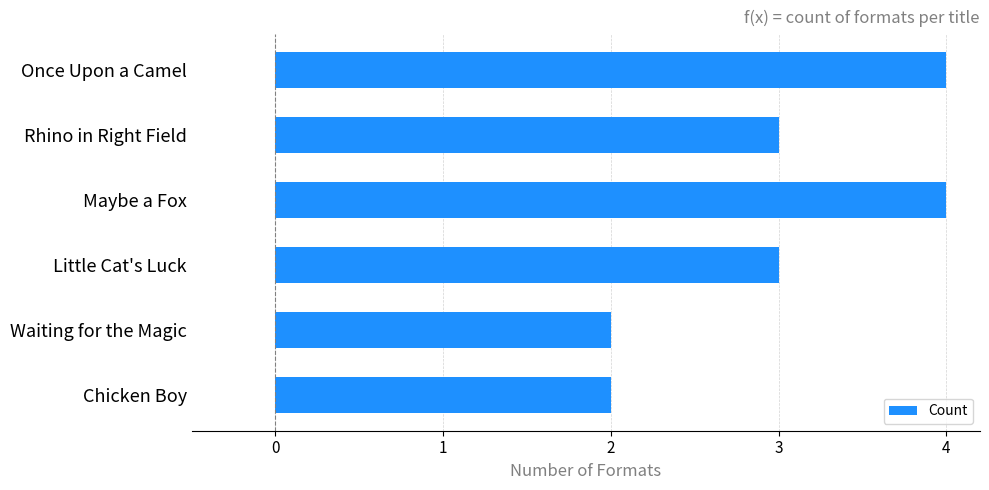

The value at Rhino in Right Field is 3. True or false?

True